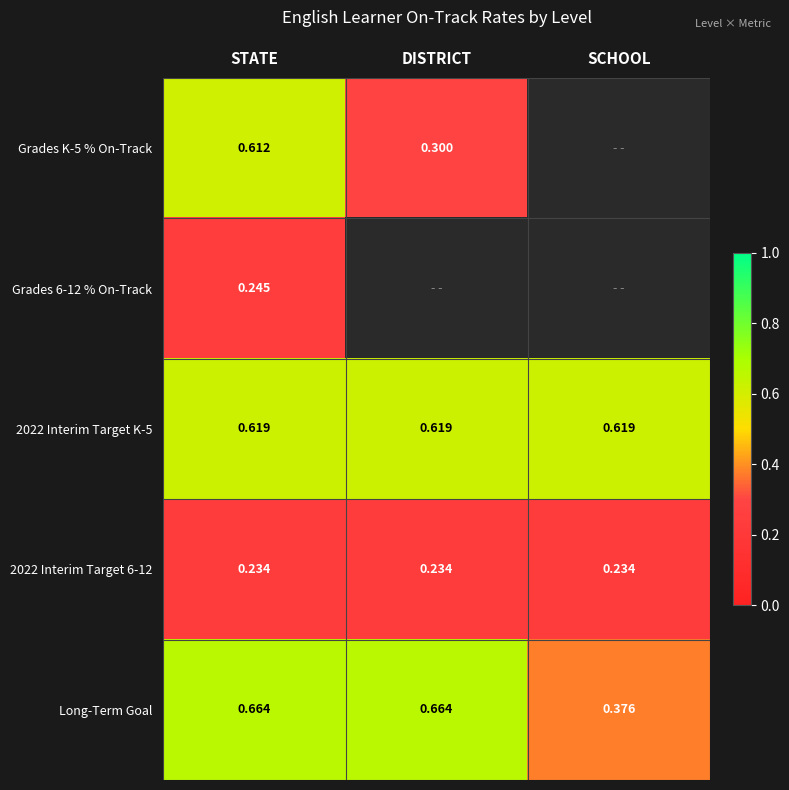

How many data points does each series have?

3